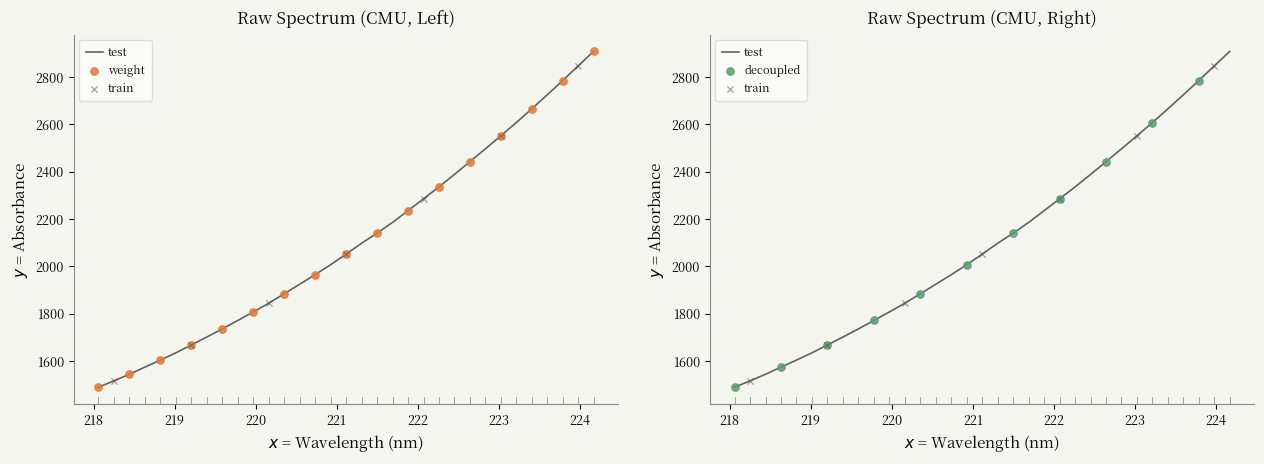

What is the change in value from 220.5444 to 222.4538?

+463.8